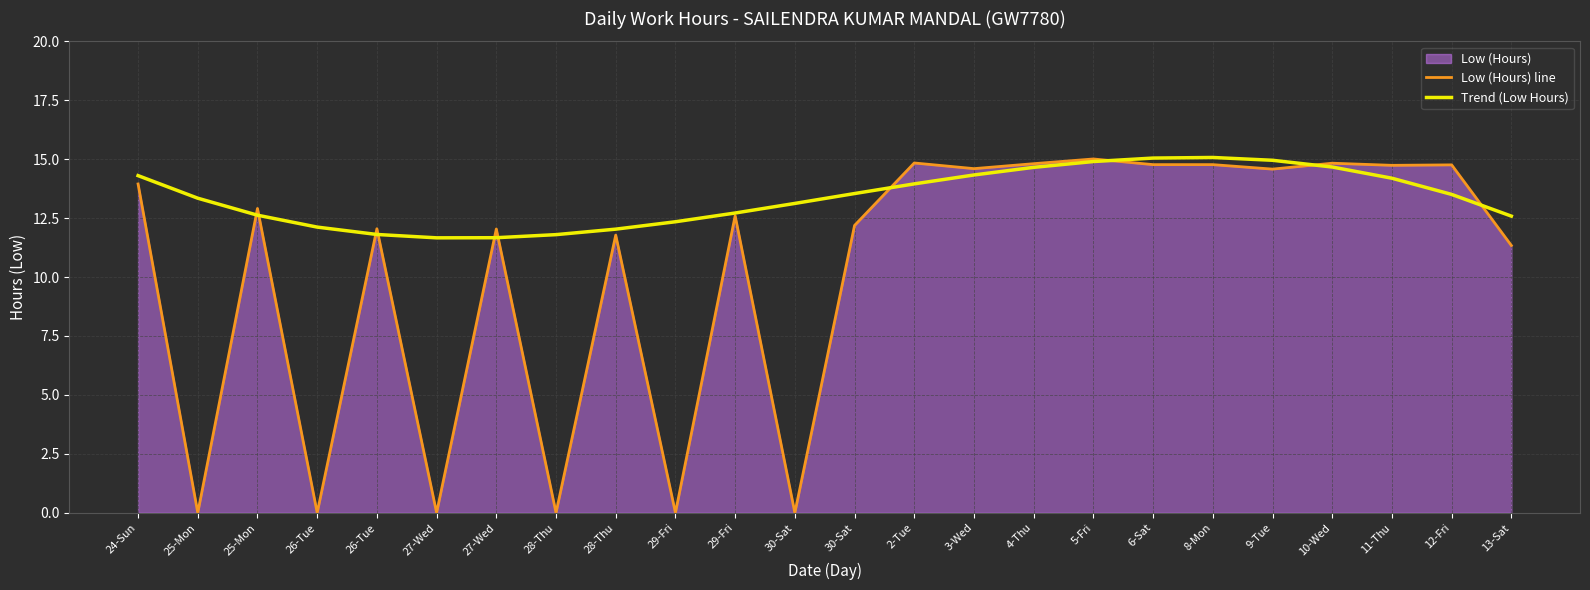

Does the chart have visible grid lines?

Yes